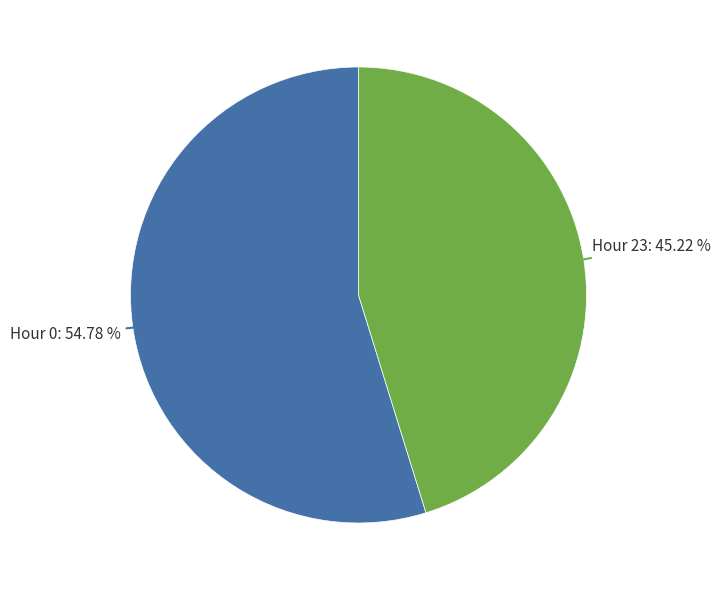

What is the smallest slice in the pie chart?

Hour 23